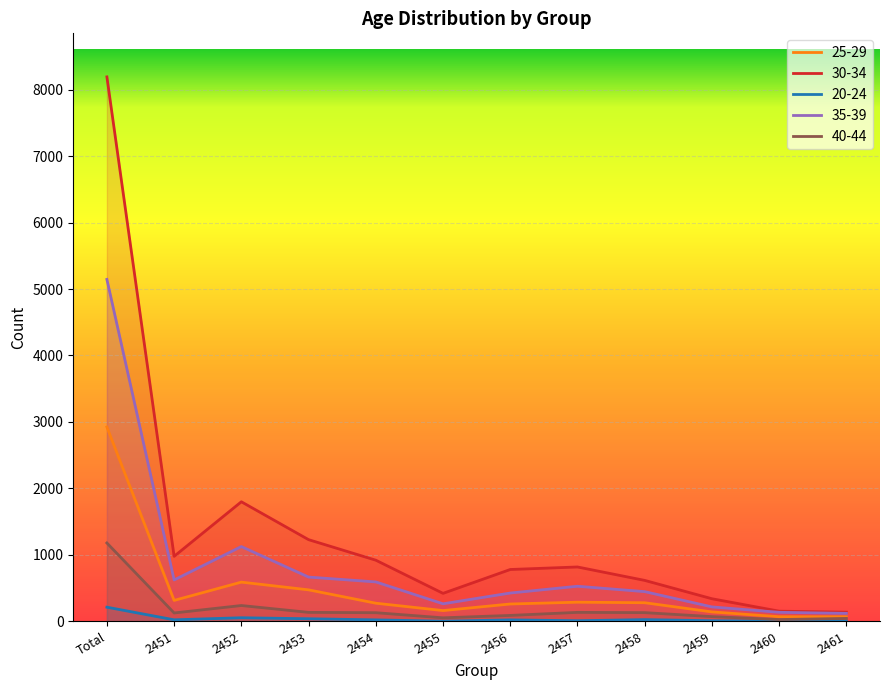

What position from the left is 2452?

3